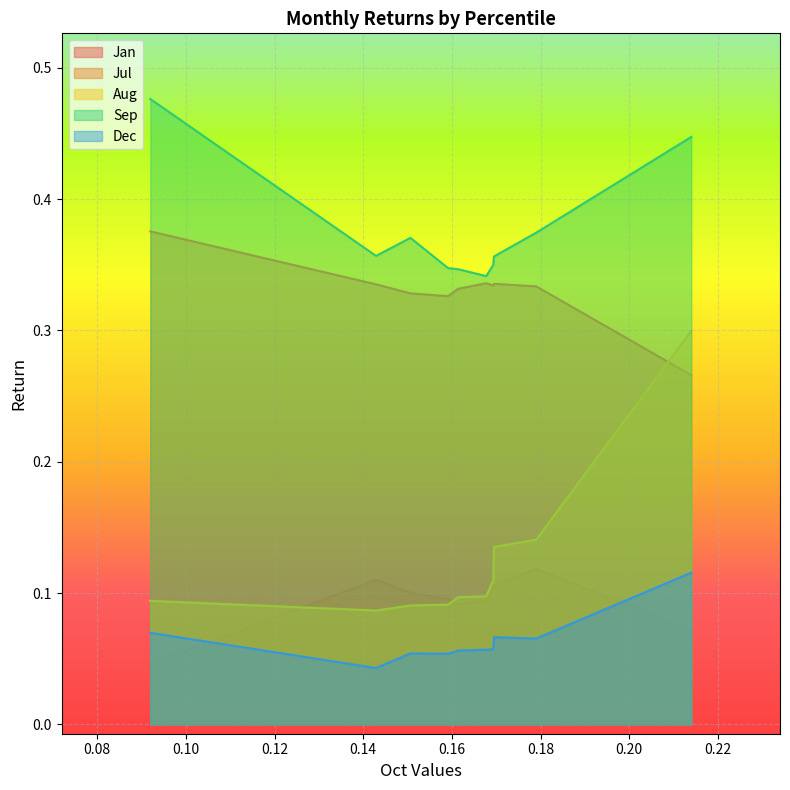

Reading left to right, list all the values displayed in this chart.

Jan: 0.0	0.1	0.1	0.1	0.1	0.1	0.1	0.1	0.1	0.1
Jul: 0.4	0.3	0.3	0.3	0.3	0.3	0.3	0.3	0.3	0.3
Aug: 0.1	0.1	0.1	0.1	0.1	0.1	0.1	0.1	0.1	0.3
Sep: 0.5	0.4	0.4	0.3	0.3	0.3	0.4	0.4	0.4	0.4
Dec: 0.1	0.0	0.1	0.1	0.1	0.1	0.1	0.1	0.1	0.1